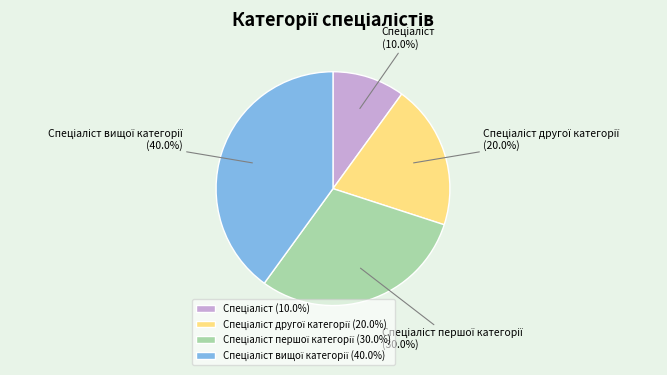

To the nearest percent, what is the average slice percentage?

25%